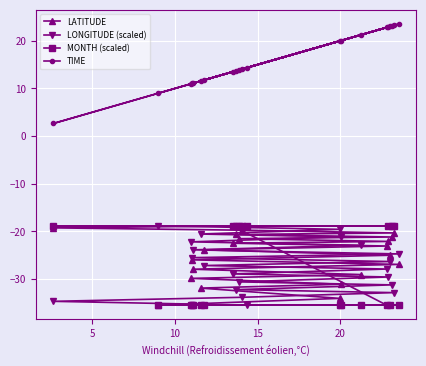

Which series has the largest total across all categories?

TIME